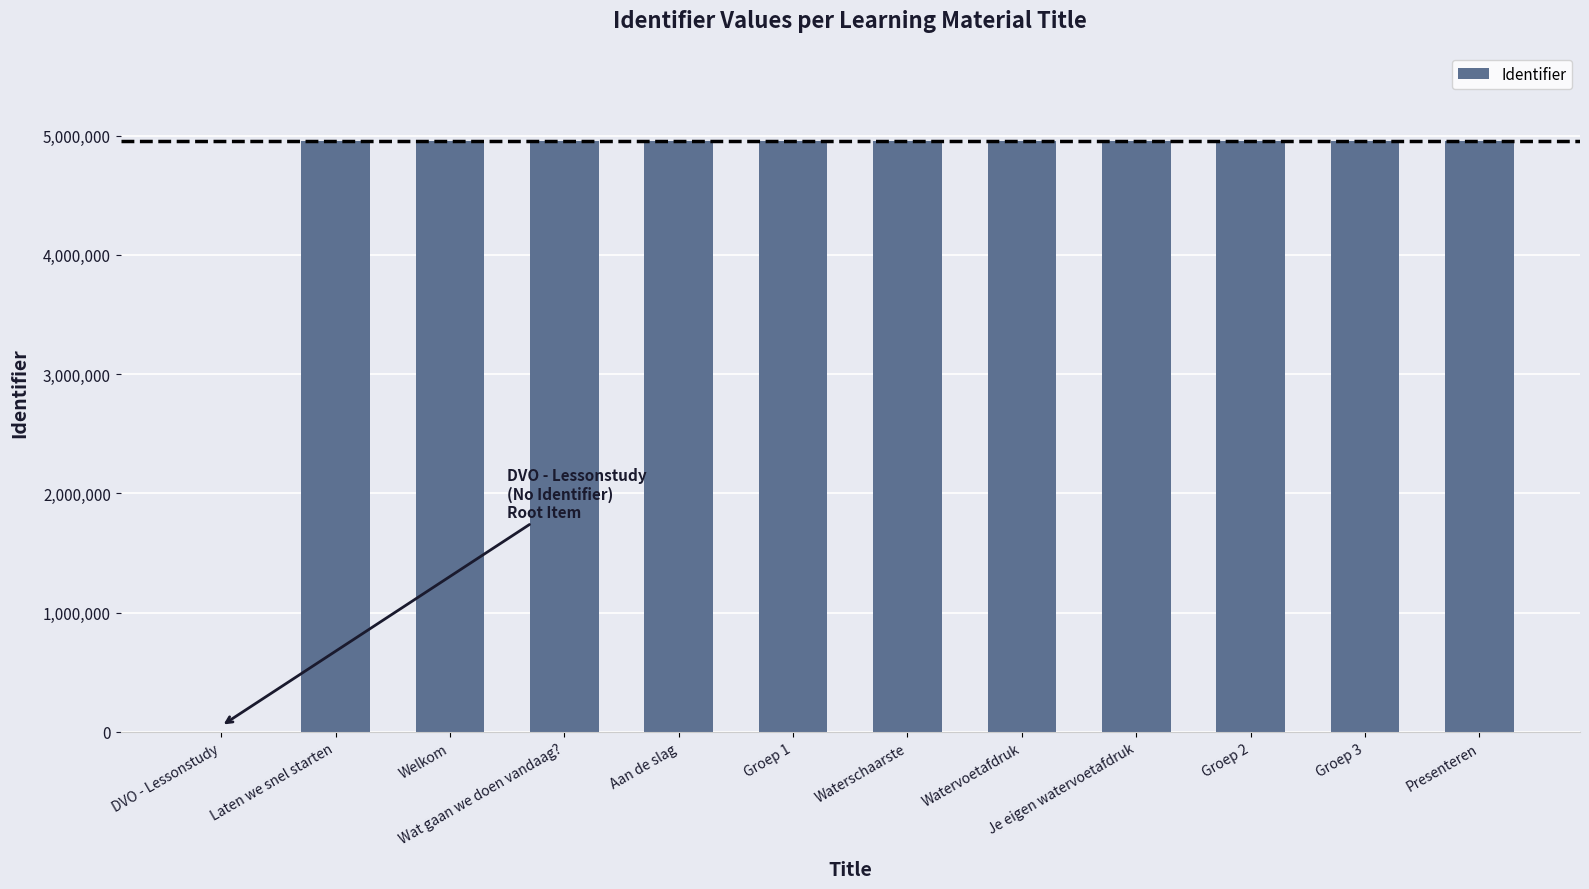

What is the maximum value shown in the chart?

4956567